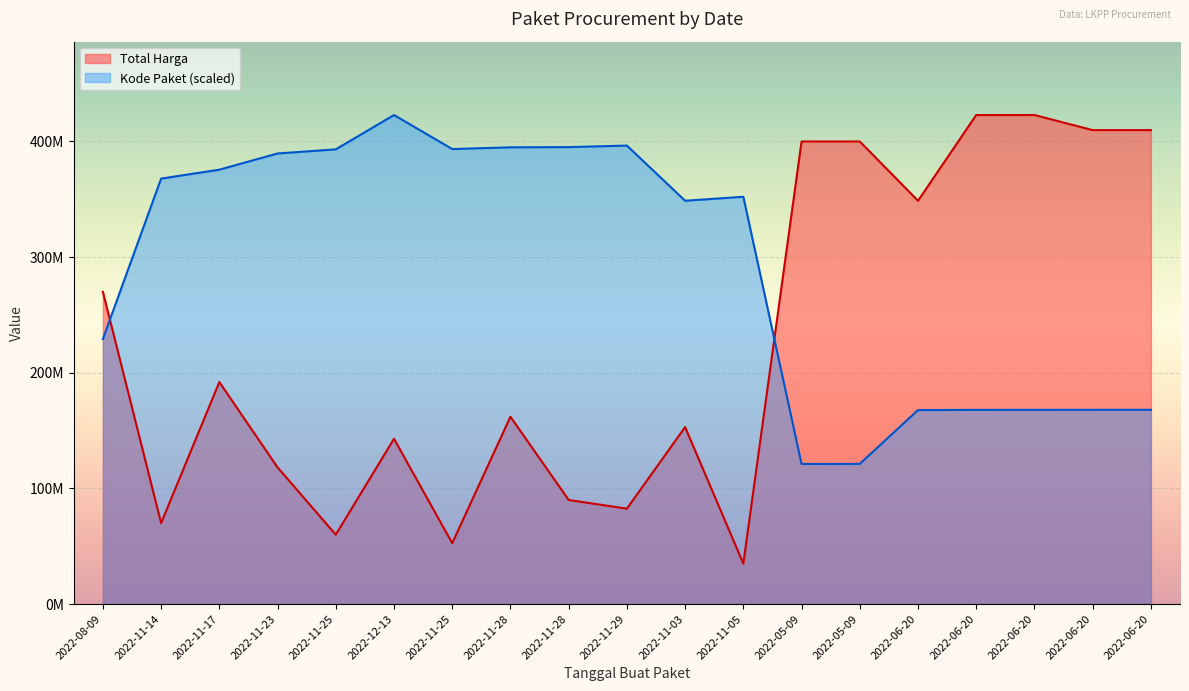

What are all the series names shown in the legend?

Total Harga, Kode Paket (scaled)